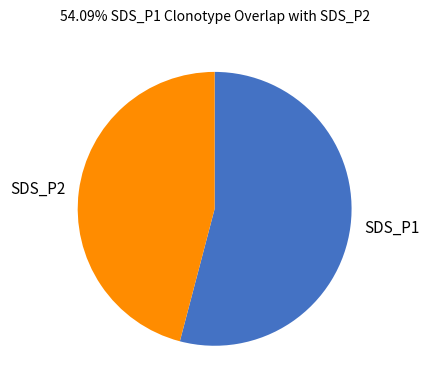

Count the number of slices in the pie.

2